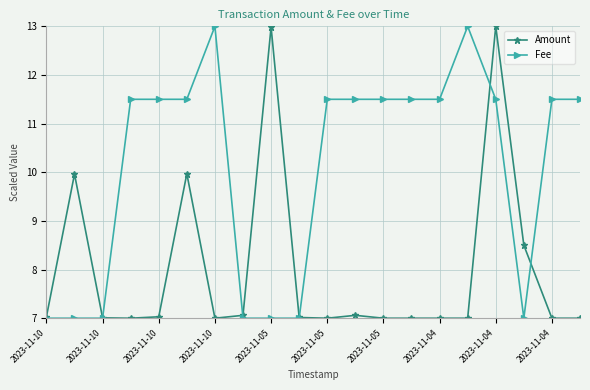

Reading left to right, list all the values displayed in this chart.

Amount: 7.0	10.0	7.0	7.0	7.0	10.0	7.0	7.1	13.0	7.0	7.0	7.1	7.0	7.0	7.0	7.0	13.0	8.5	7.0	7.0
Fee: 7.0	7.0	7.0	11.5	11.5	11.5	13.0	7.0	7.0	7.0	11.5	11.5	11.5	11.5	11.5	13.0	11.5	7.0	11.5	11.5